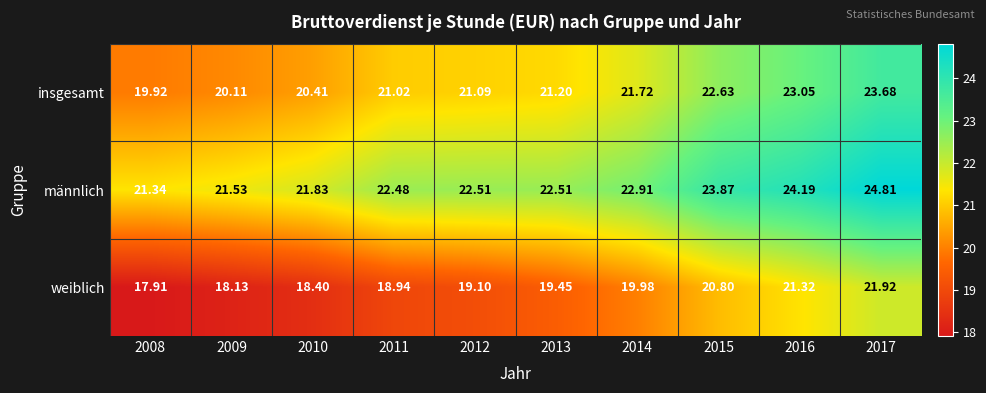

Which series has the largest range (max minus min)?

weiblich